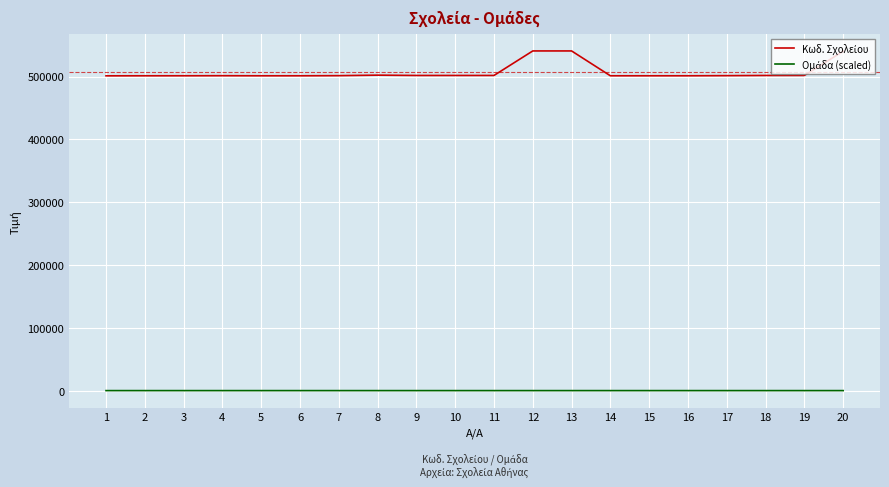

What is the greatest value displayed?

540731.0